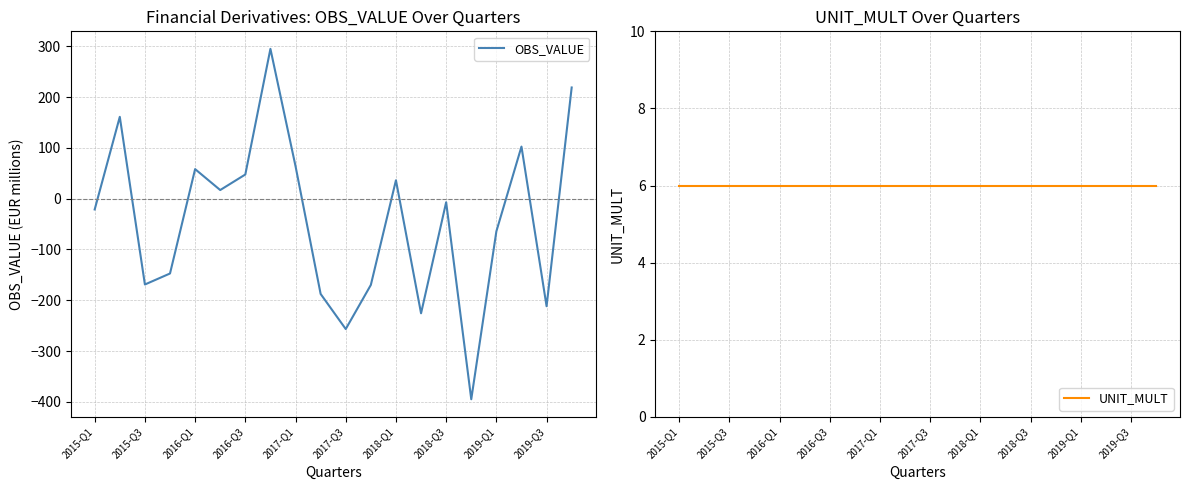

What is the difference between the second highest and second lowest values in the OBS_VALUE series?

475.6